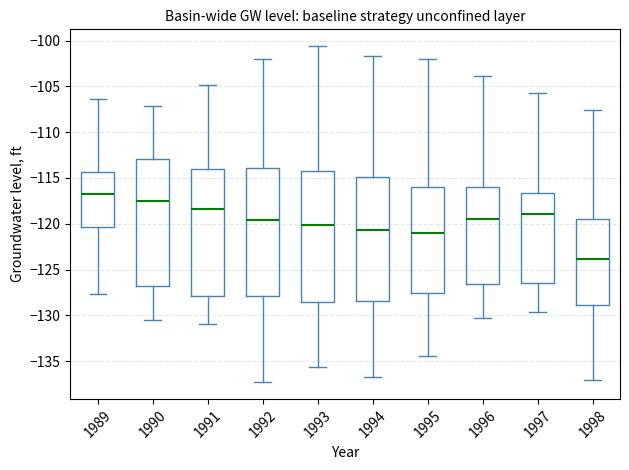

Which box has the lowest median line?

1998